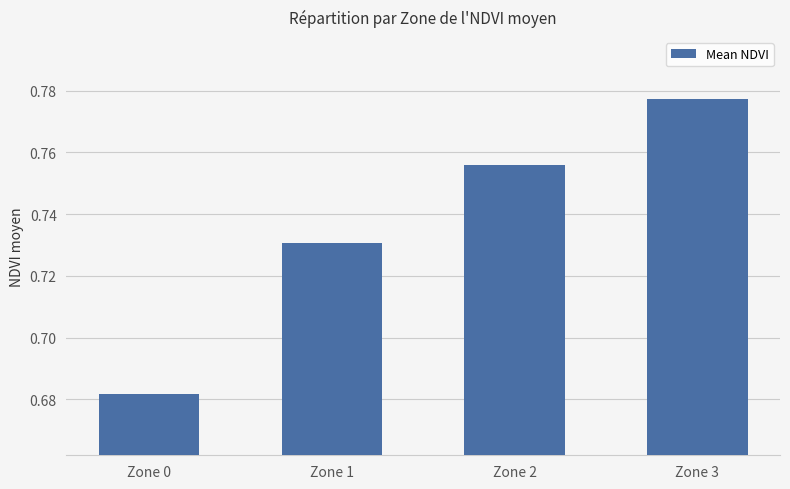

Which has a higher value, Zone 3 or Zone 2?

Zone 3